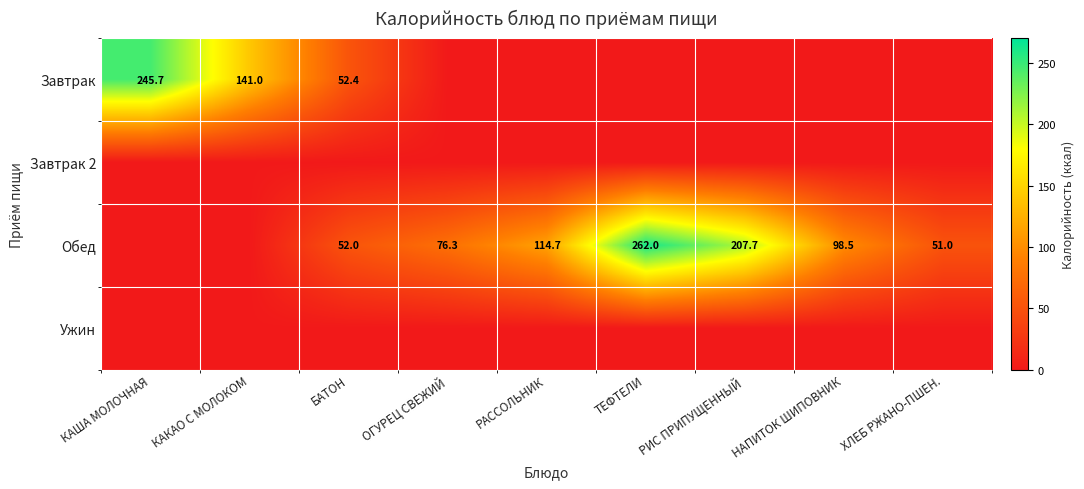

True or false: Завтрак has a value of 245.7 at КАША МОЛОЧНАЯ.

True